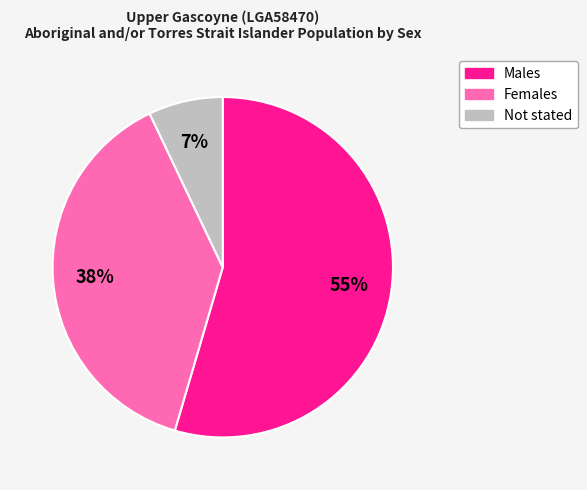

Does any single category account for the majority?

Yes